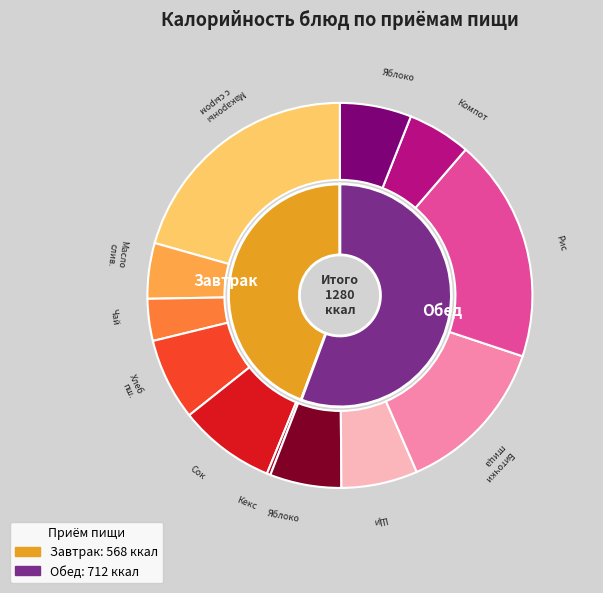

How much of the chart is everything except Яблоко (обед)?

94.0%